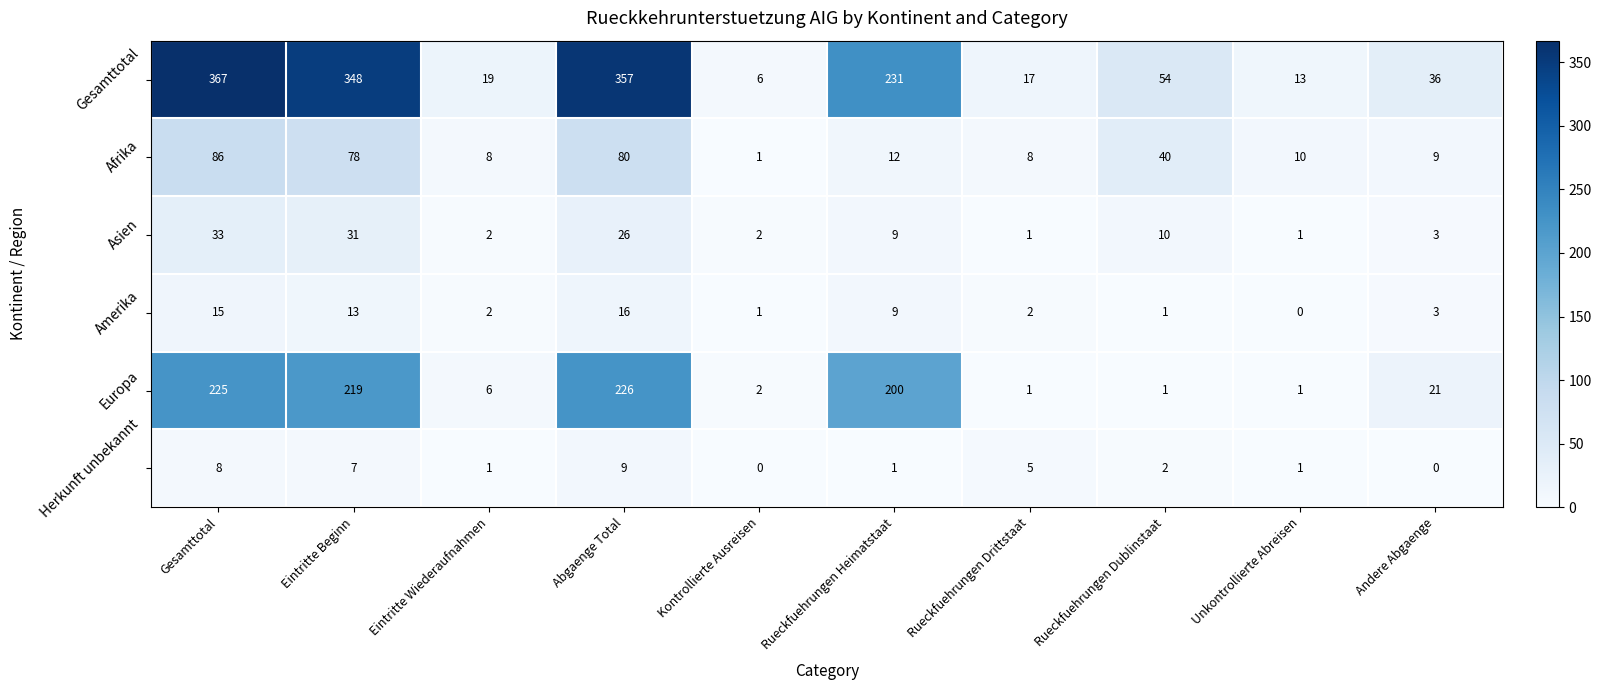

What is the greatest value displayed?

367